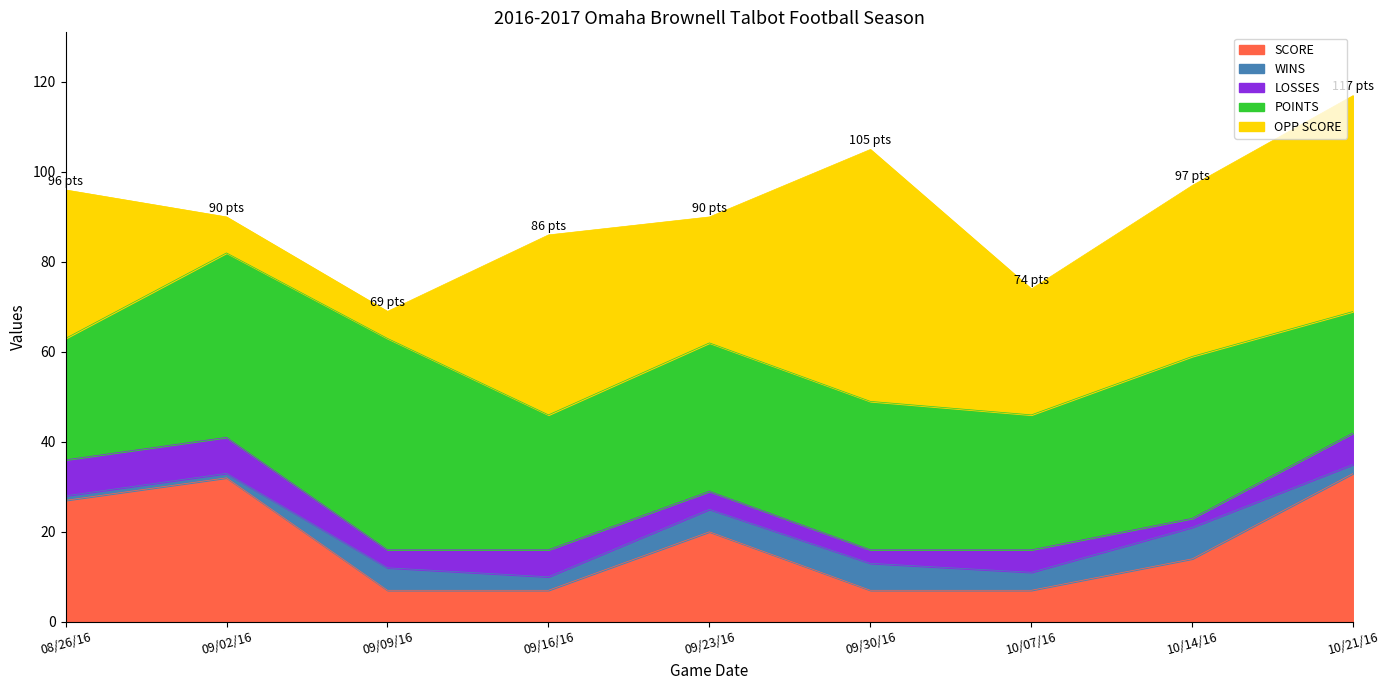

True or false: OPP SCORE and LOSSES cross at least once.

False